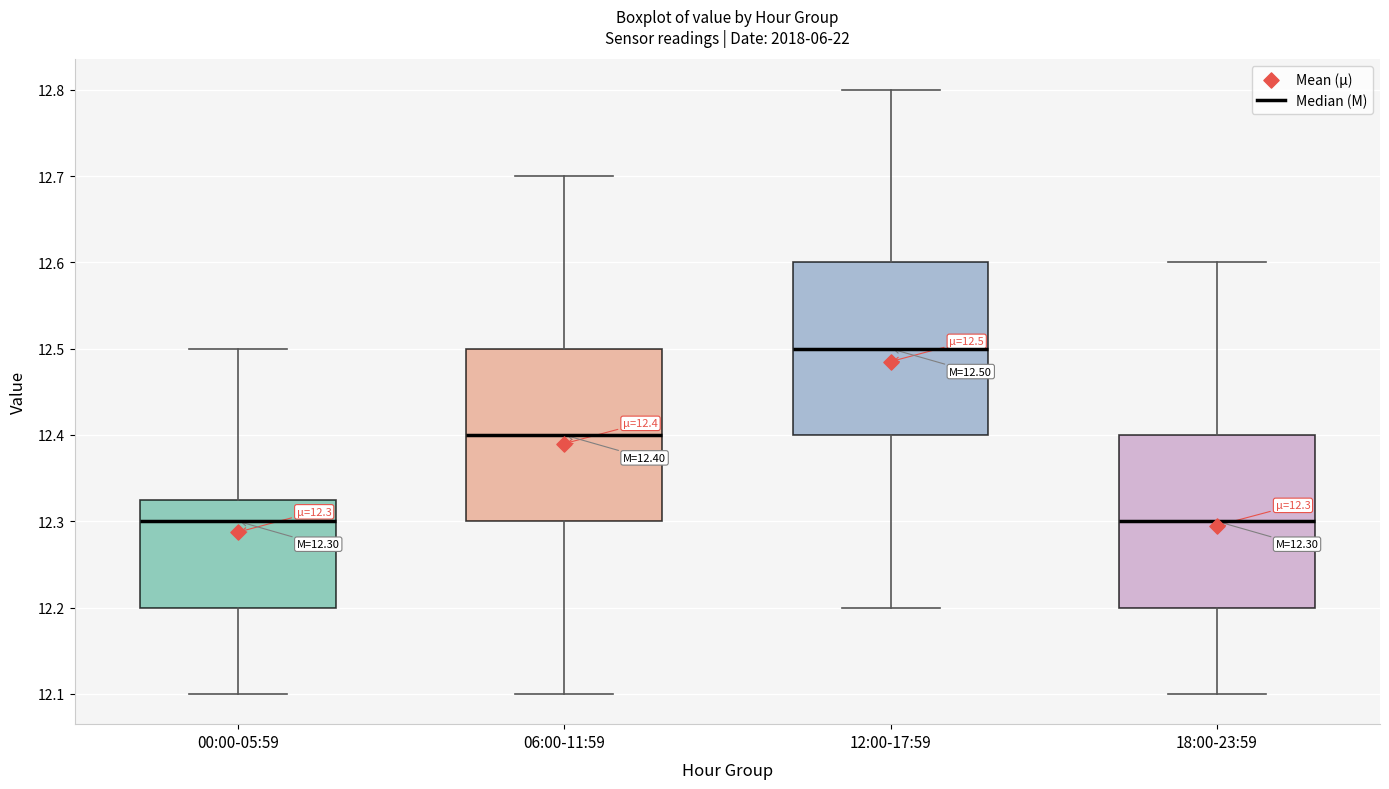

Which box has the highest median line?

12:00-17:59